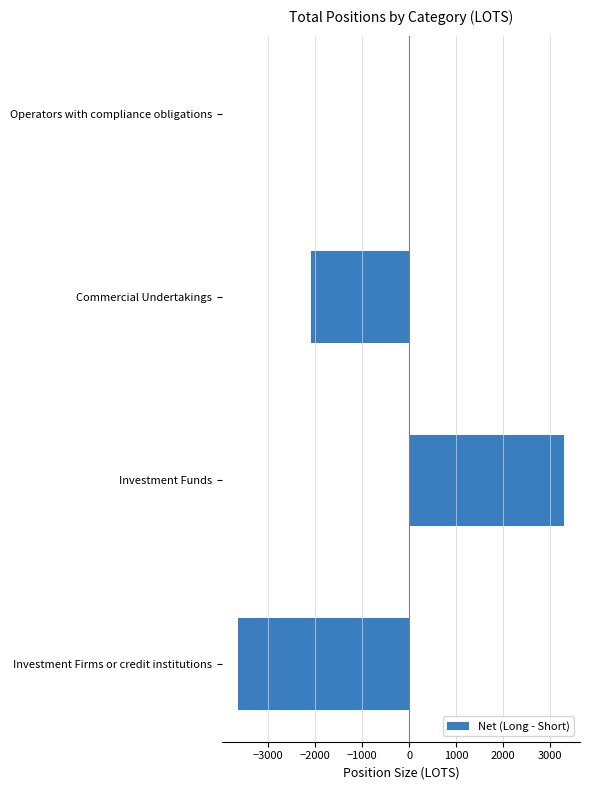

What is the sum of all values?

-2455.5